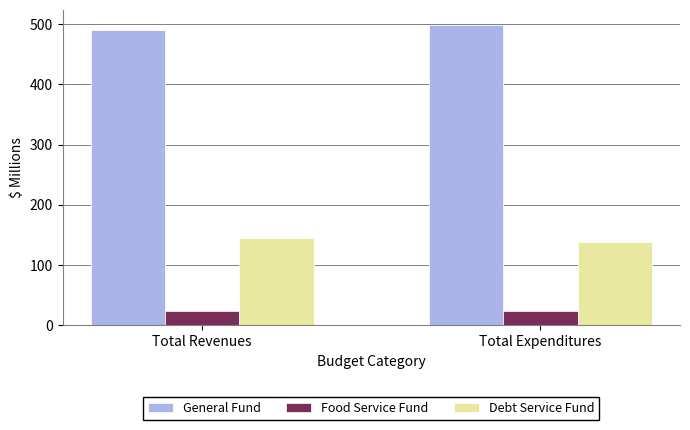

What is the sum of the Debt Service Fund values at Total Revenues and Total Expenditures?

283.6